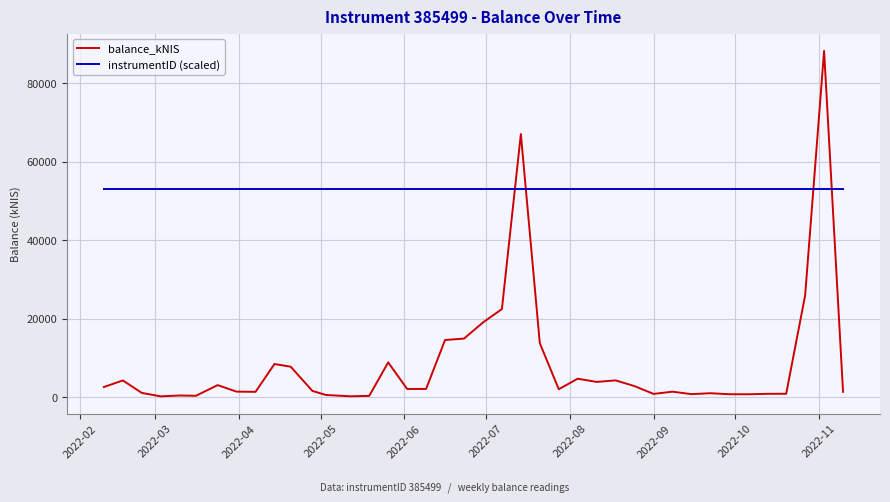

After their last crossing, which series has the higher values: instrumentID (scaled) or balance_kNIS?

instrumentID (scaled)